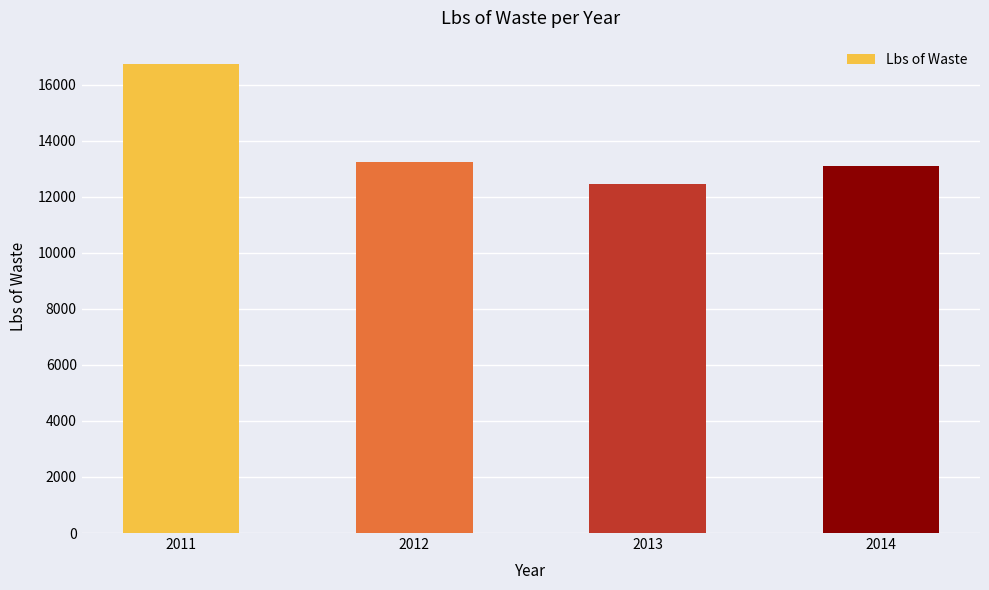

At which label does the data first exceed 13236?

2011